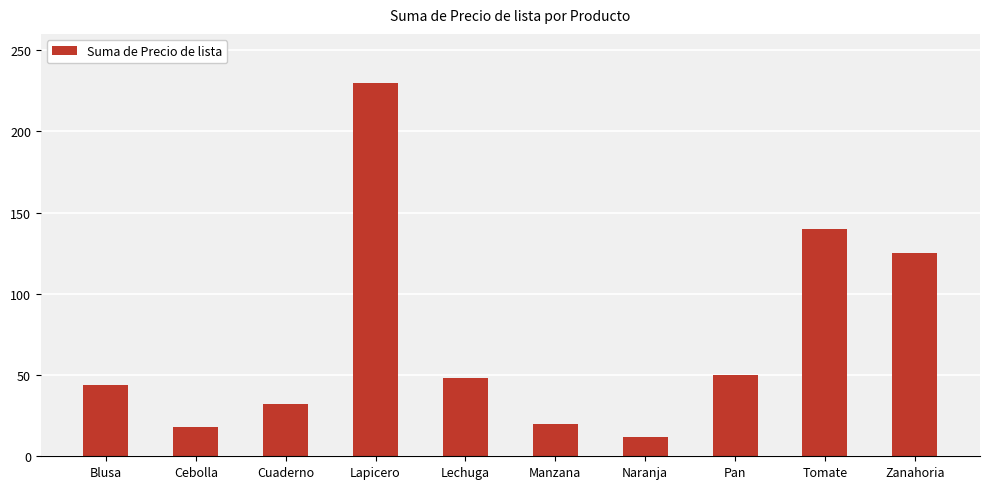

What is the label of the 10th bar from the left?

Zanahoria